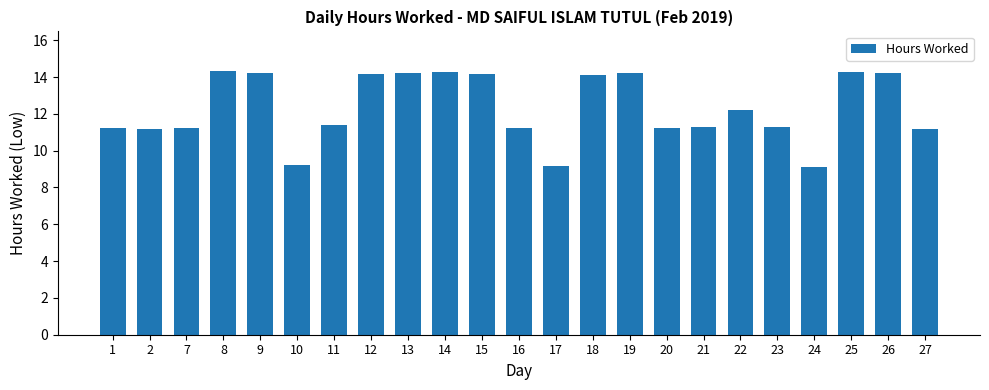

What is the sum of the values at 18 and 13?

28.3